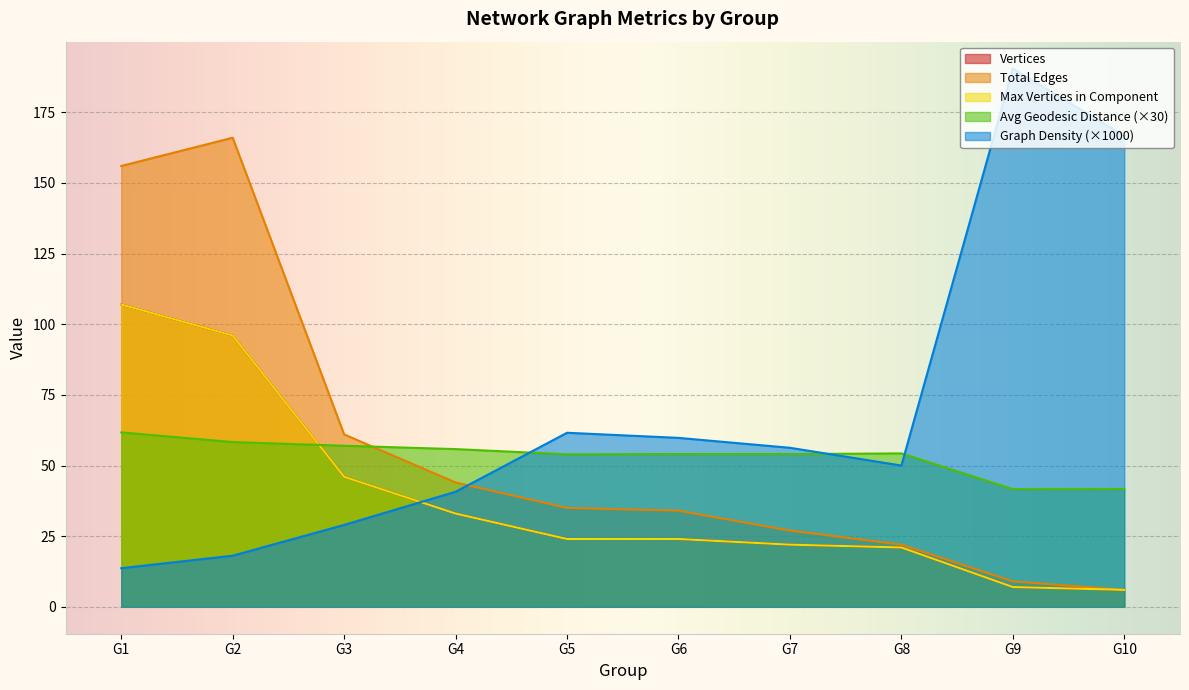

How many values in the Total Edges series are below 35?

5